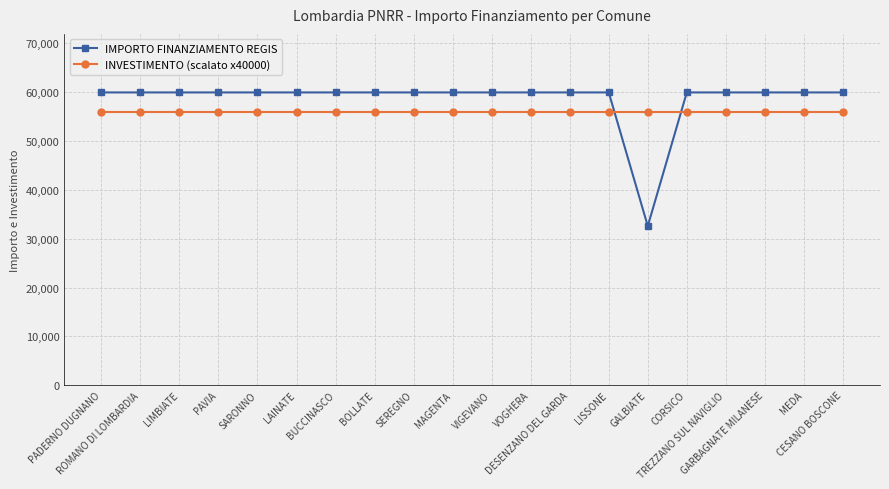

Which label corresponds to the smallest value in the chart?

GALBIATE